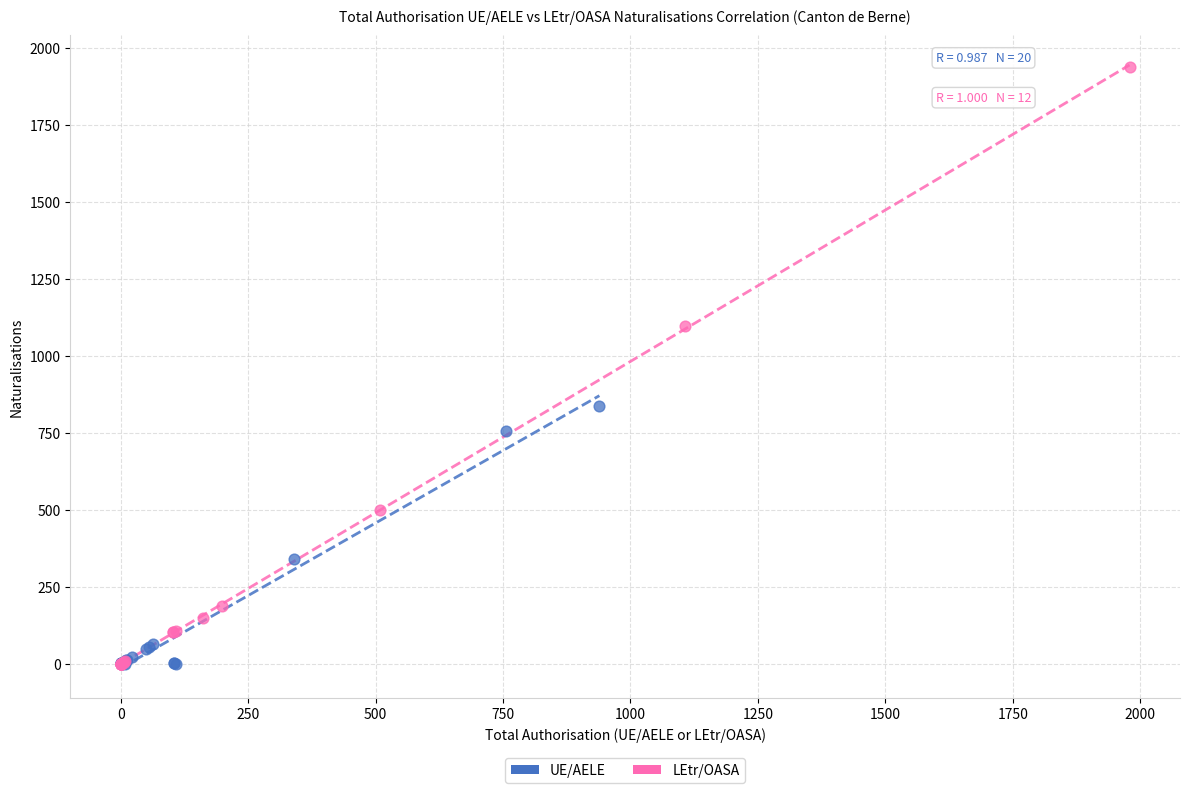

Which series has the widest spread of Y values?

LEtr/OASA